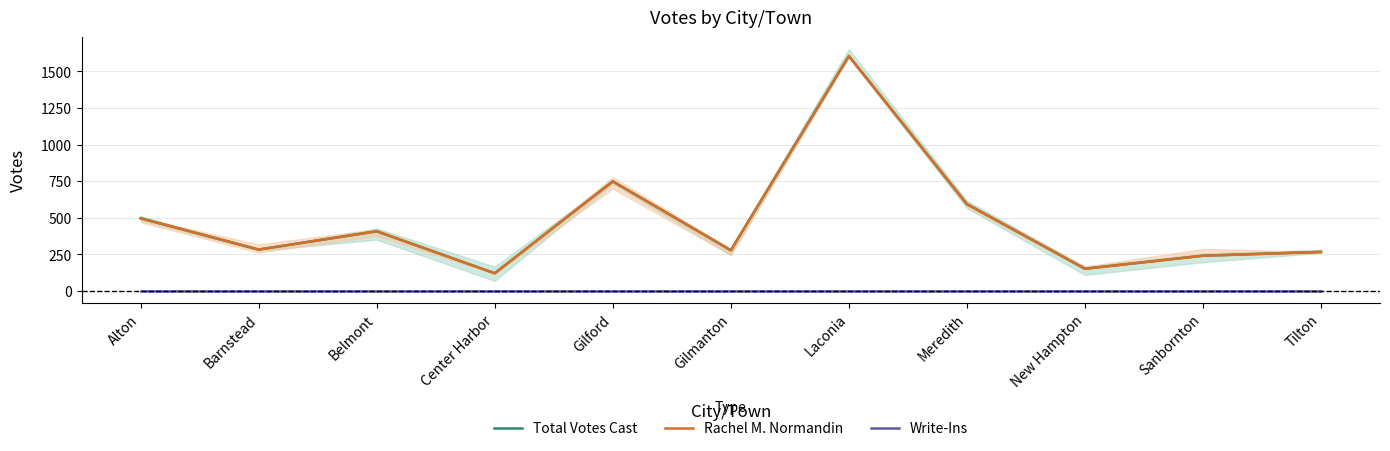

What is the greatest value displayed?

1605